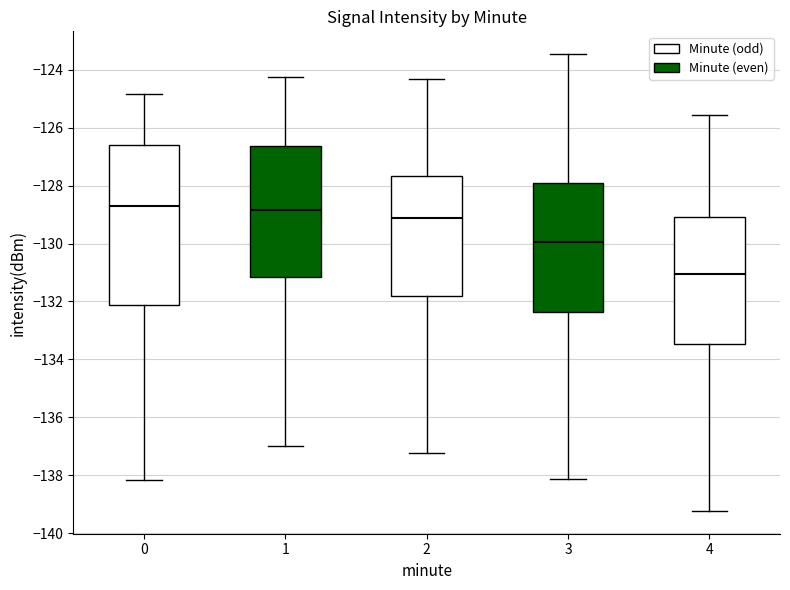

Which box is the tallest, from its lower edge to its upper edge?

0